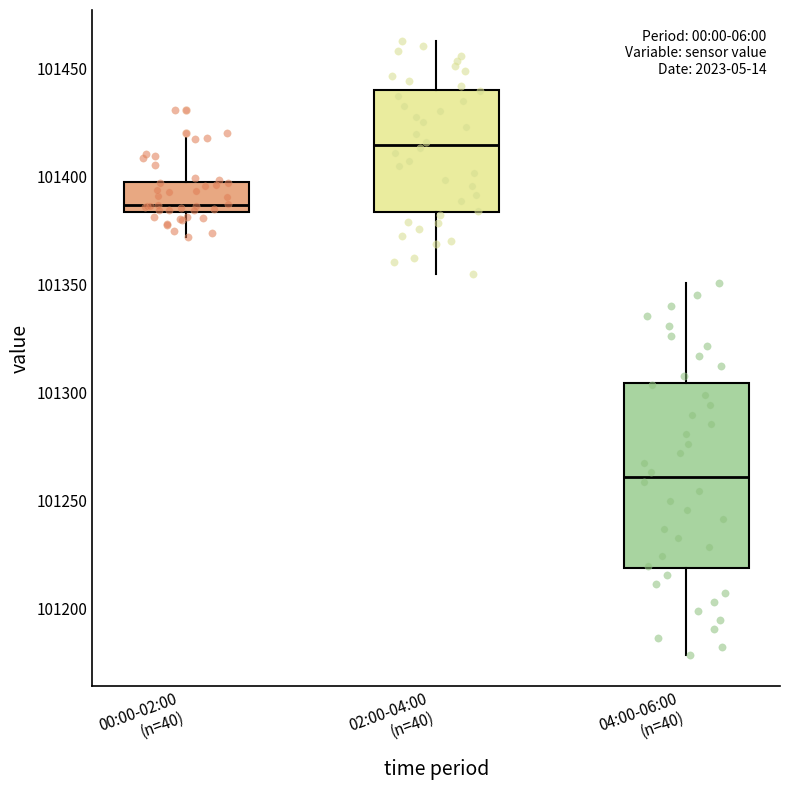

Reading left to right, read every box against the y-axis: the position of its median line, the range the box covers, and the ends of its whiskers. The values are not printed on the chart, so give them approximately, as read against the axis.

00:00-02:00 (n=40): median 101385 (just above the box's lower edge), box 101385 to 101395, whiskers 101370 to 101420
02:00-04:00 (n=40): median 101415, box 101385 to 101440, whiskers 101355 to 101465
04:00-06:00 (n=40): median 101260, box 101220 to 101305, whiskers 101180 to 101350